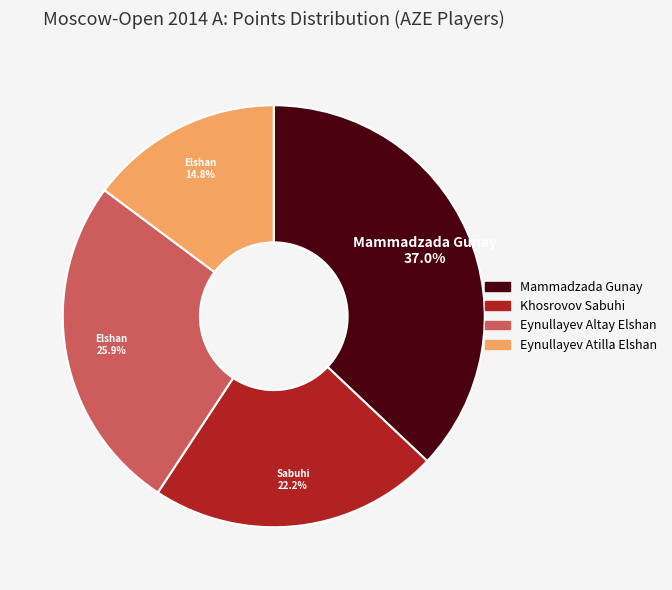

How many slices are in this pie chart?

4